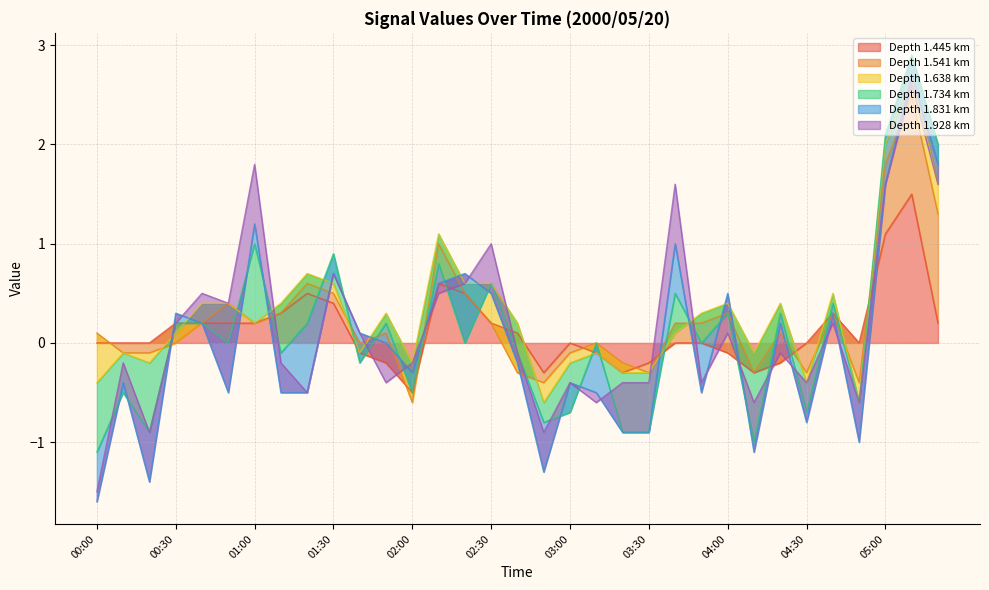

What is the label of the 33rd point from the left?

05:20